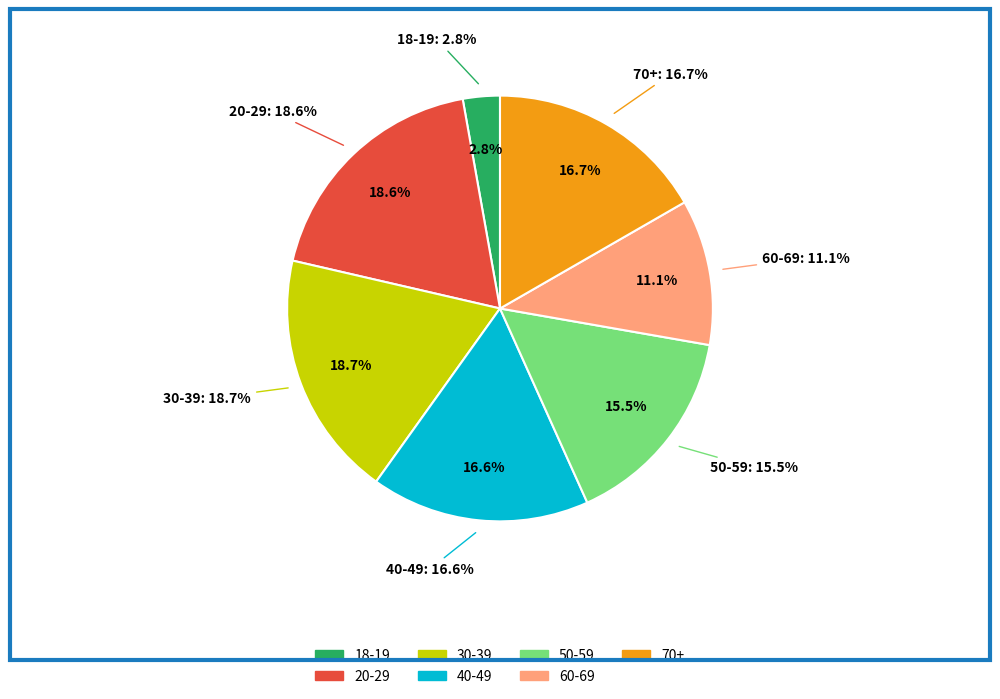

To the nearest percent, what percentage of the pie is 40-49?

17%